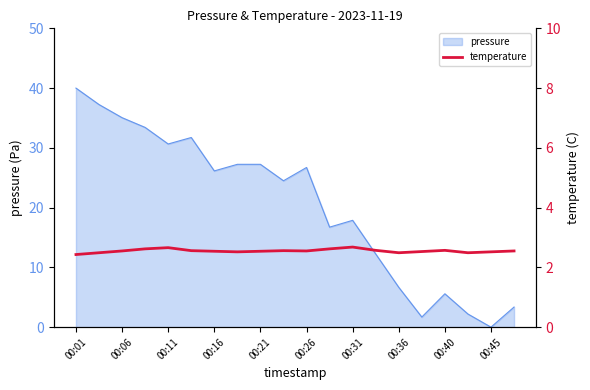

Where is the data nearest to the value 2?

00:01